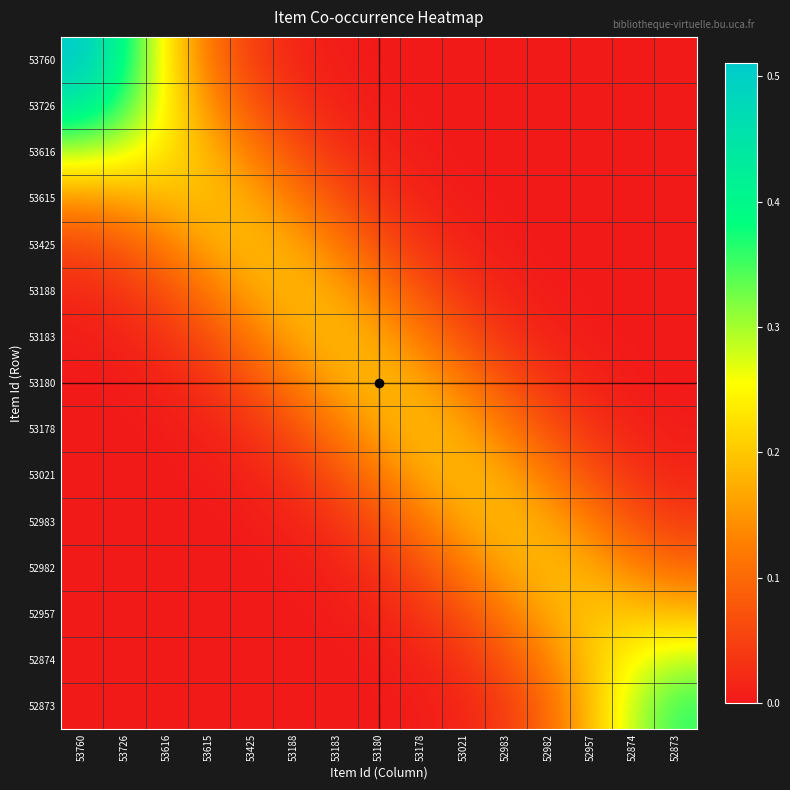

Reading right to left, list all the values displayed in this chart.

53760: 52873=0.0	52874=0.0	52957=0.0	52982=0.0	52983=0.0	53021=0.0	53178=0.0	53180=0.0	53183=0.0	53188=0.0	53425=0.0	53615=0.1	53616=0.2	53726=0.4	53760=0.5
53726: 52873=0.0	52874=0.0	52957=0.0	52982=0.0	52983=0.0	53021=0.0	53178=0.0	53180=0.0	53183=0.0	53188=0.0	53425=0.1	53615=0.1	53616=0.2	53726=0.4	53760=0.4
53616: 52873=0.0	52874=0.0	52957=0.0	52982=0.0	52983=0.0	53021=0.0	53178=0.0	53180=0.0	53183=0.0	53188=0.1	53425=0.1	53615=0.2	53616=0.2	53726=0.3	53760=0.3
53615: 52873=0.0	52874=0.0	52957=0.0	52982=0.0	52983=0.0	53021=0.0	53178=0.0	53180=0.0	53183=0.1	53188=0.1	53425=0.2	53615=0.2	53616=0.2	53726=0.2	53760=0.2
53425: 52873=0.0	52874=0.0	52957=0.0	52982=0.0	52983=0.0	53021=0.0	53178=0.0	53180=0.1	53183=0.1	53188=0.2	53425=0.2	53615=0.2	53616=0.1	53726=0.1	53760=0.1
53188: 52873=0.0	52874=0.0	52957=0.0	52982=0.0	52983=0.0	53021=0.0	53178=0.1	53180=0.1	53183=0.2	53188=0.2	53425=0.2	53615=0.1	53616=0.1	53726=0.0	53760=0.0
53183: 52873=0.0	52874=0.0	52957=0.0	52982=0.0	52983=0.0	53021=0.1	53178=0.1	53180=0.2	53183=0.2	53188=0.2	53425=0.1	53615=0.1	53616=0.0	53726=0.0	53760=0.0
53180: 52873=0.0	52874=0.0	52957=0.0	52982=0.0	52983=0.1	53021=0.1	53178=0.2	53180=0.2	53183=0.2	53188=0.1	53425=0.1	53615=0.0	53616=0.0	53726=0.0	53760=0.0
53178: 52873=0.0	52874=0.0	52957=0.0	52982=0.1	52983=0.1	53021=0.2	53178=0.2	53180=0.2	53183=0.1	53188=0.1	53425=0.0	53615=0.0	53616=0.0	53726=0.0	53760=0.0
53021: 52873=0.0	52874=0.0	52957=0.1	52982=0.1	52983=0.2	53021=0.2	53178=0.2	53180=0.1	53183=0.1	53188=0.0	53425=0.0	53615=0.0	53616=0.0	53726=0.0	53760=0.0
52983: 52873=0.0	52874=0.1	52957=0.1	52982=0.2	52983=0.2	53021=0.2	53178=0.1	53180=0.1	53183=0.0	53188=0.0	53425=0.0	53615=0.0	53616=0.0	53726=0.0	53760=0.0
52982: 52873=0.1	52874=0.1	52957=0.2	52982=0.2	52983=0.2	53021=0.1	53178=0.1	53180=0.0	53183=0.0	53188=0.0	53425=0.0	53615=0.0	53616=0.0	53726=0.0	53760=0.0
52957: 52873=0.2	52874=0.2	52957=0.2	52982=0.2	52983=0.1	53021=0.1	53178=0.0	53180=0.0	53183=0.0	53188=0.0	53425=0.0	53615=0.0	53616=0.0	53726=0.0	53760=0.0
52874: 52873=0.3	52874=0.3	52957=0.2	52982=0.1	52983=0.1	53021=0.0	53178=0.0	53180=0.0	53183=0.0	53188=0.0	53425=0.0	53615=0.0	53616=0.0	53726=0.0	53760=0.0
52873: 52873=0.4	52874=0.3	52957=0.2	52982=0.1	52983=0.0	53021=0.0	53178=0.0	53180=0.0	53183=0.0	53188=0.0	53425=0.0	53615=0.0	53616=0.0	53726=0.0	53760=0.0